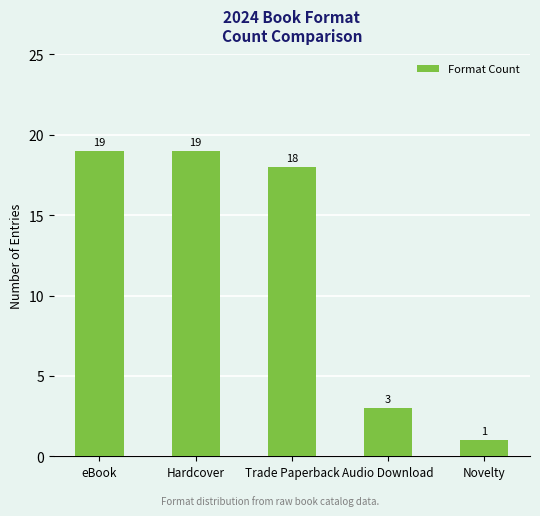

Is it true that the value at eBook is 33?

False